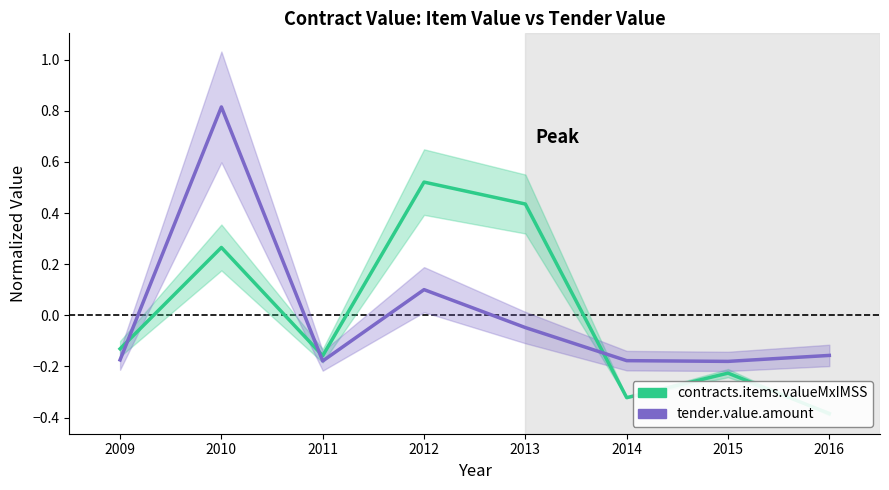

Reading left to right, transcribe all the data shown in this chart.

contracts.items.valueMxIMSS: -0.1	0.3	-0.2	0.5	0.4	-0.3	-0.2	-0.4
tender.value.amount: -0.2	0.8	-0.2	0.1	-0.0	-0.2	-0.2	-0.2